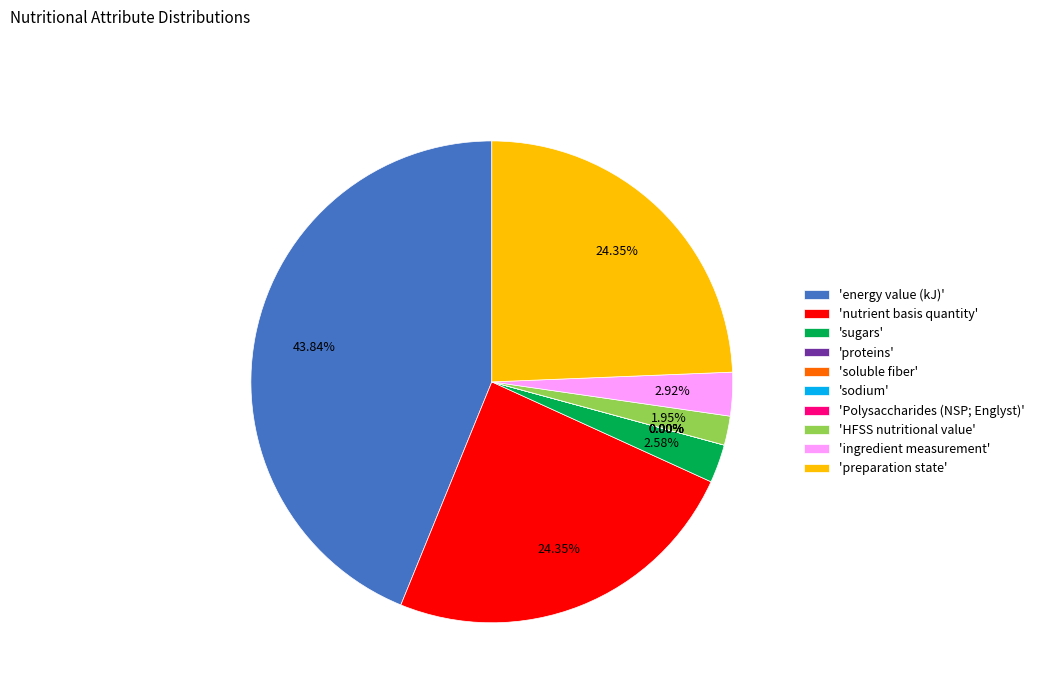

To the nearest percent, what percentage of the pie is energy value (kJ)?

44%